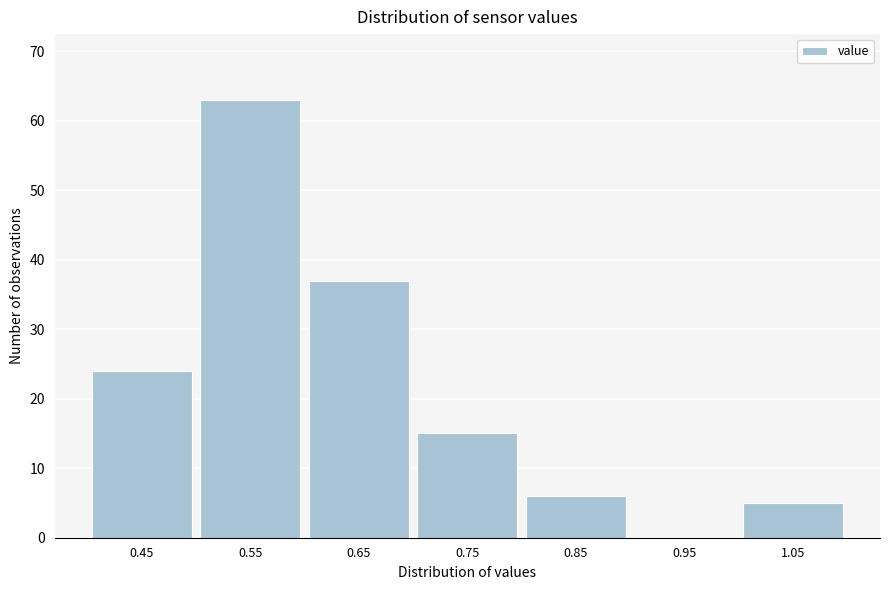

Reading left to right, list all the values displayed in this chart.

0.45=24	0.55=63	0.65=37	0.75=15	0.85=6	0.95=0	1.05=5